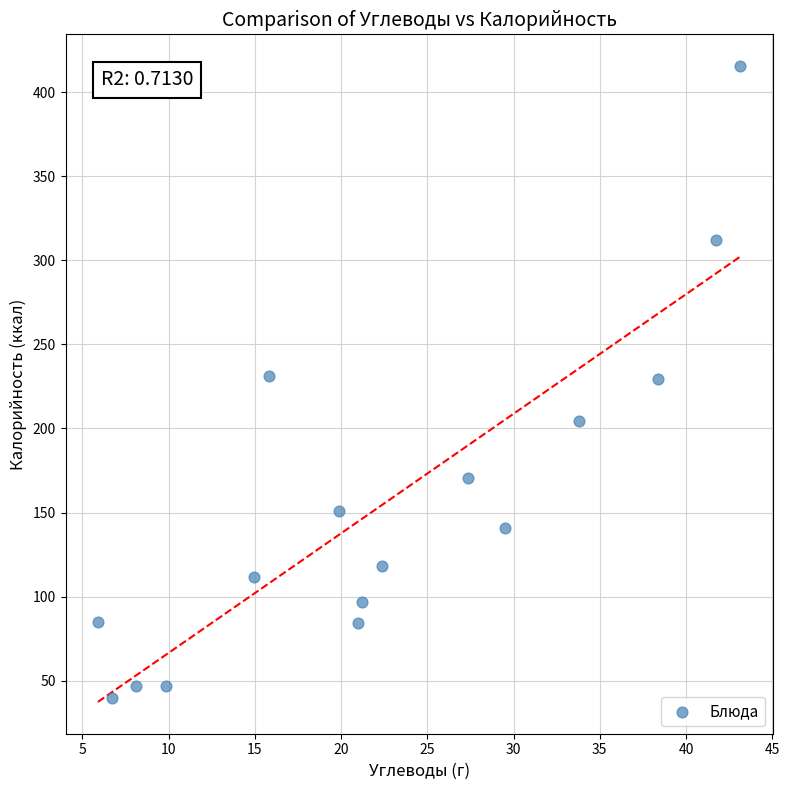

What is the range of X values (max minus min)?

37.2